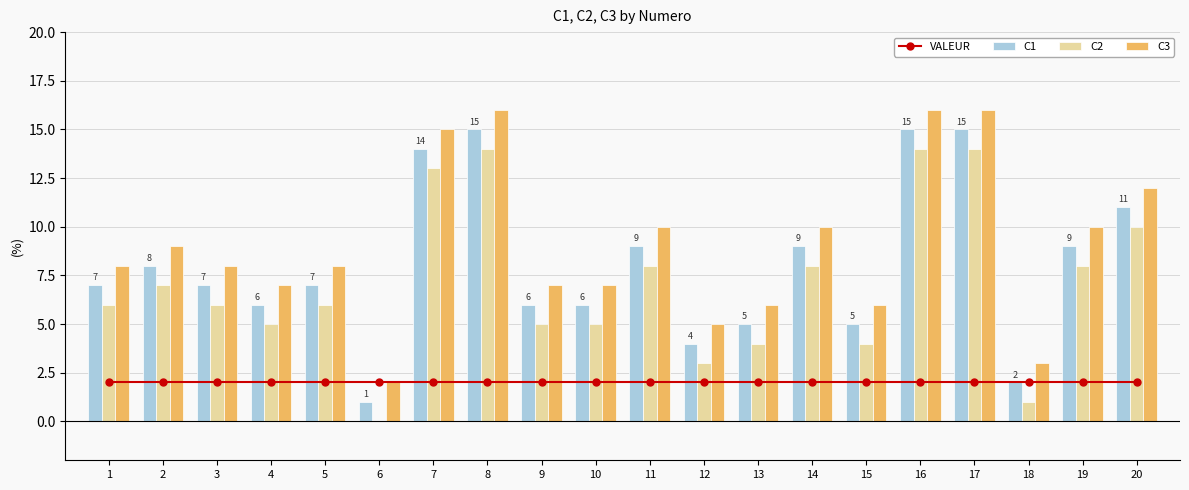

Does the chart contain stacked bars?

No